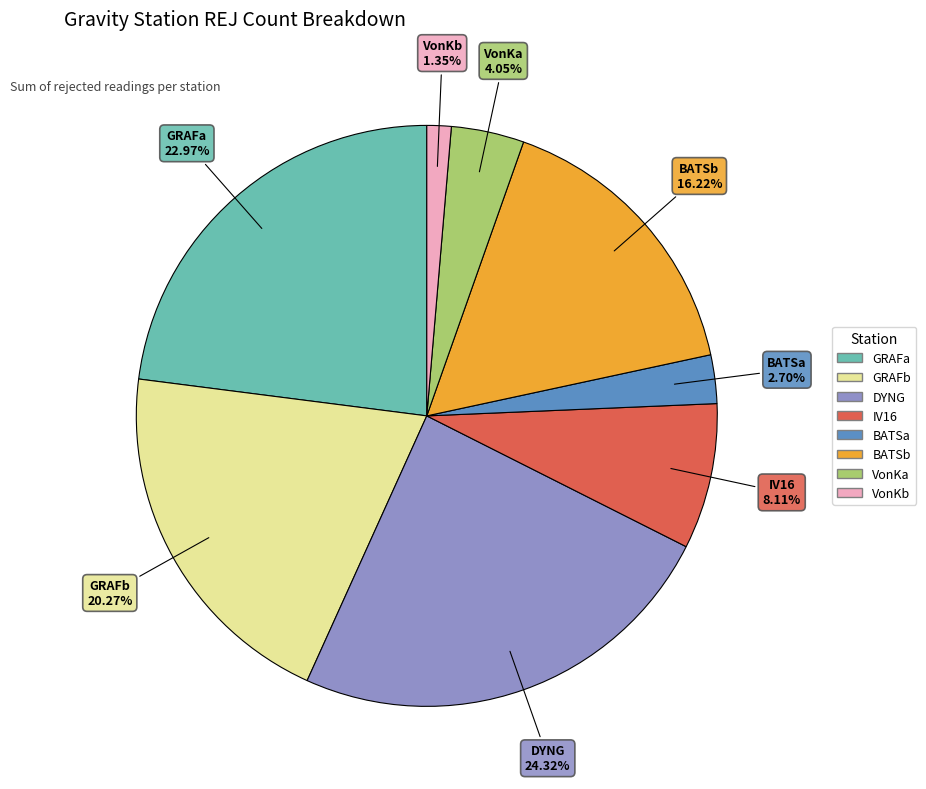

Do VonKb and GRAFb together represent more than half of the pie?

No